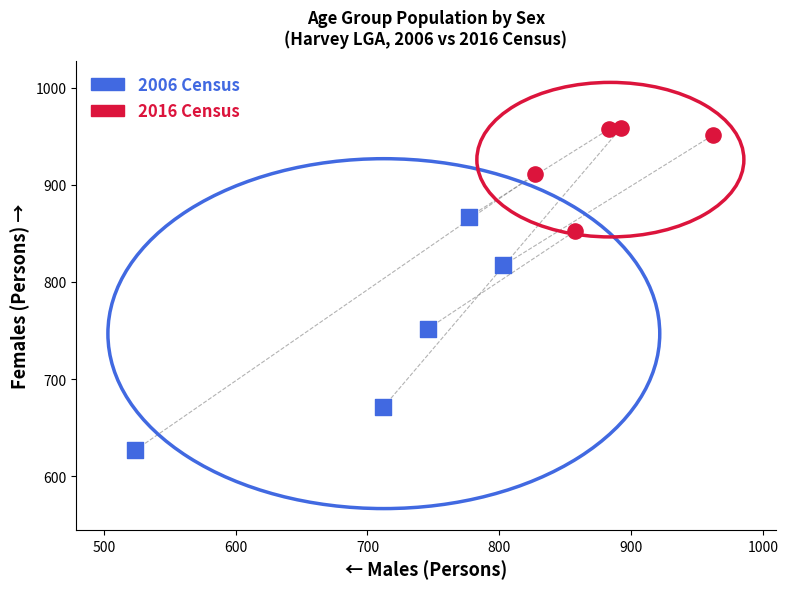

Which series has the largest Y range (max minus min)?

2006 Census